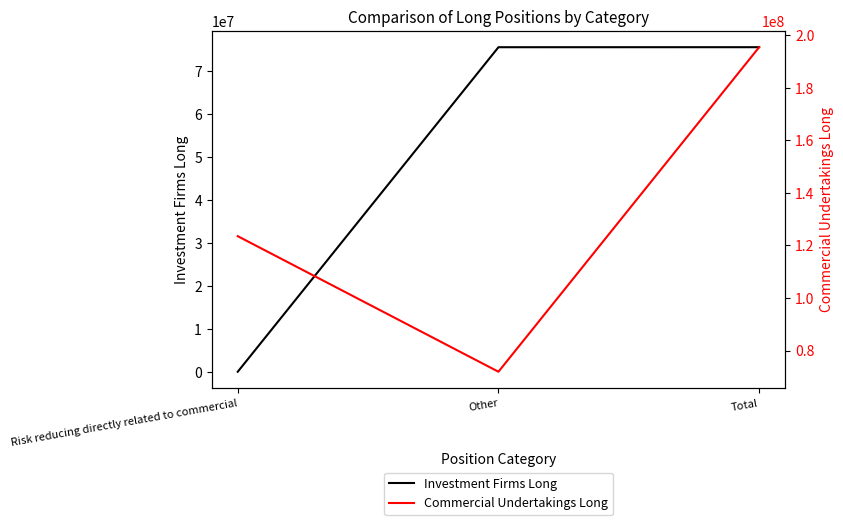

What is the label of the 2nd point from the right?

Other